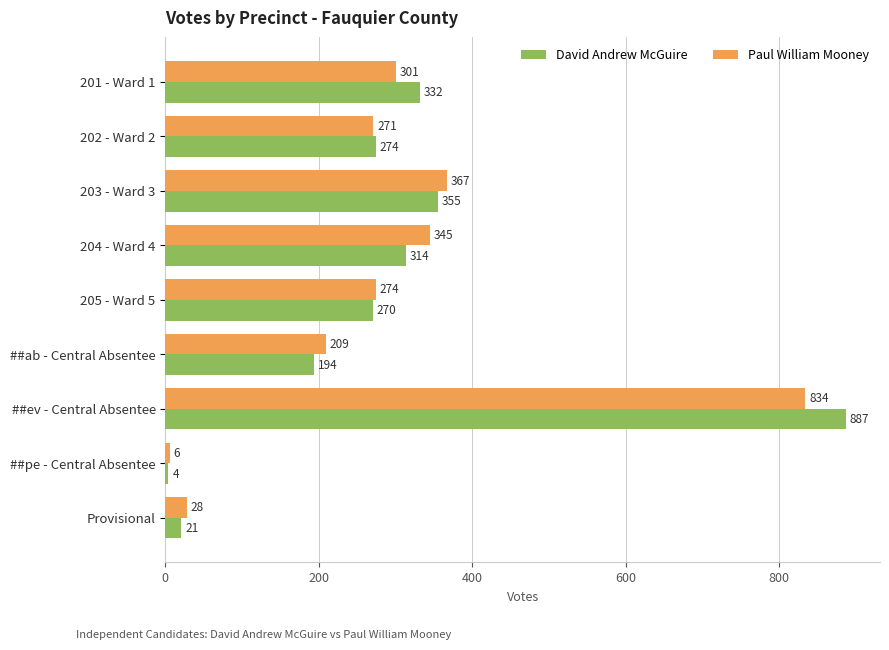

How many values in the David Andrew McGuire series are below 274?

4